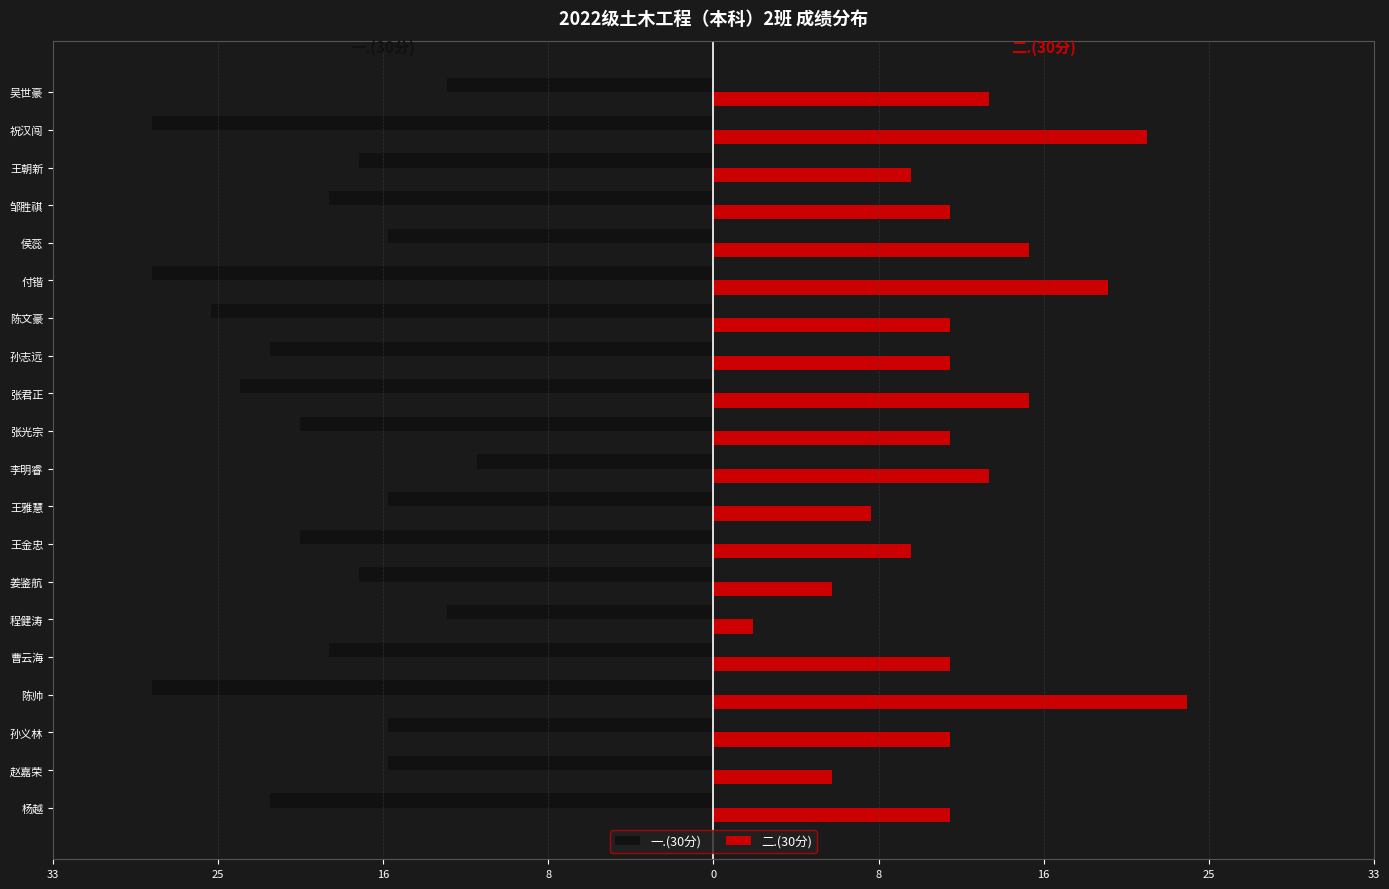

What are all the series names shown in the legend?

一.(30分), 二.(30分)